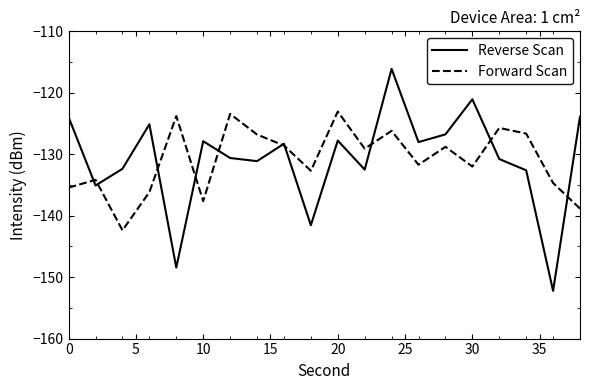

What is the greatest value displayed?

-116.1